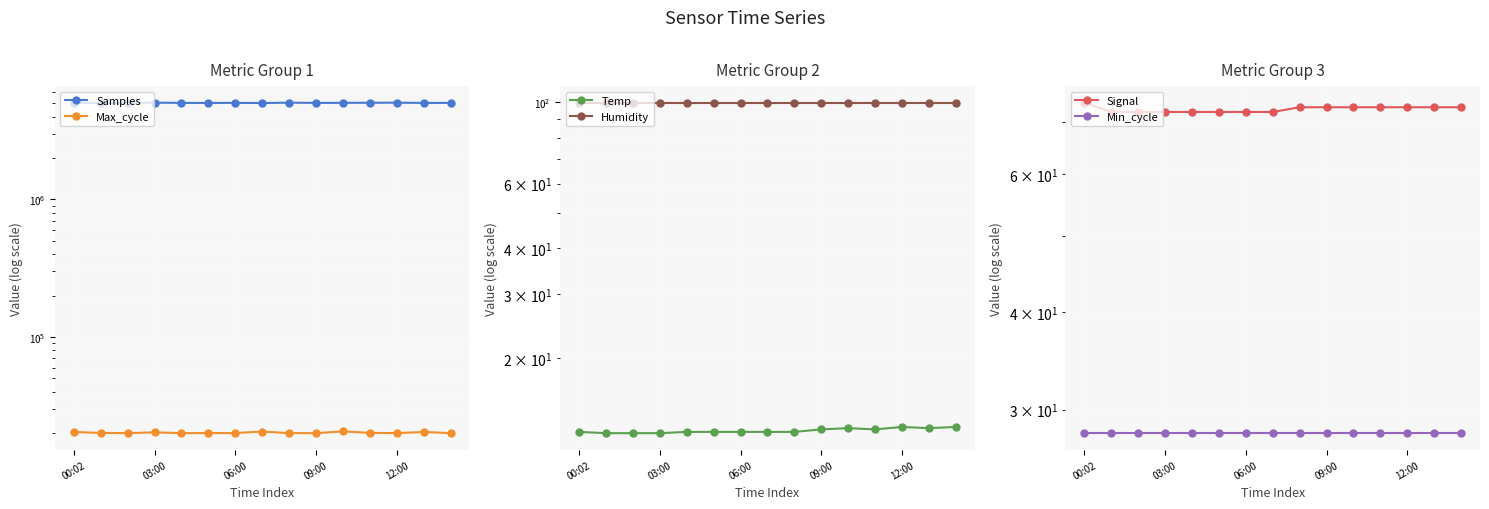

Which category has the highest value in the Min_cycle series?

00:02